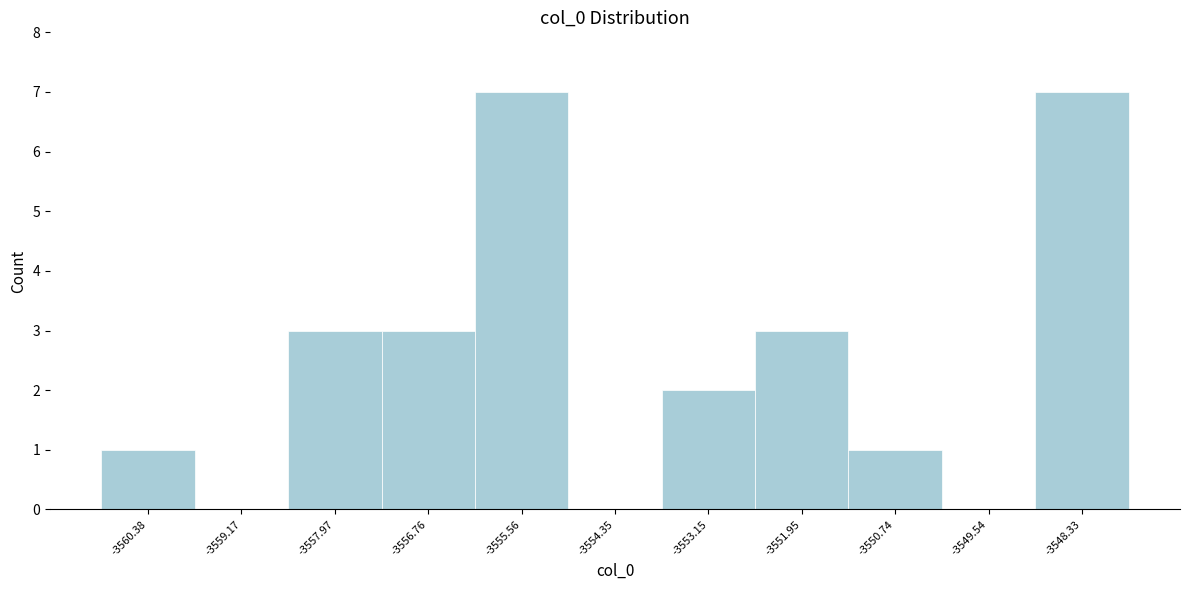

Reading left to right, extract all data points from this chart.

-3560.38=1	-3559.17=0	-3557.97=3	-3556.76=3	-3555.56=7	-3554.35=0	-3553.15=2	-3551.95=3	-3550.74=1	-3549.54=0	-3548.33=7